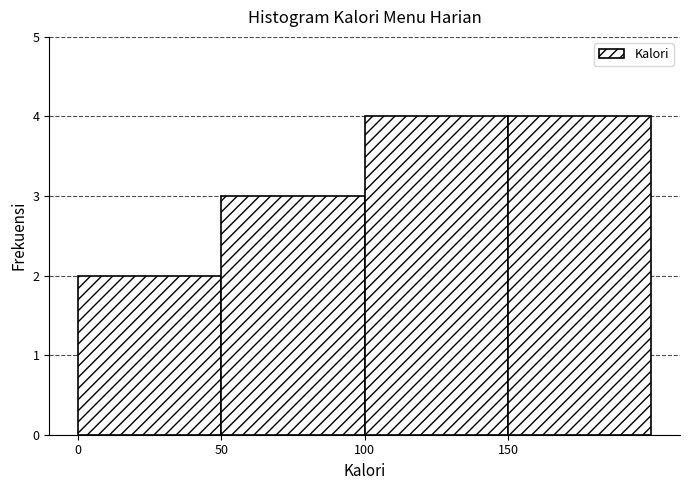

Reading left to right, transcribe this chart: for each bar, give the range it covers on the x-axis and its height. The values are not printed on the chart, so give them approximately, as read against the axis.

0 to 50: 2
50 to 100: 3
100 to 150: 4
150 to 200: 4